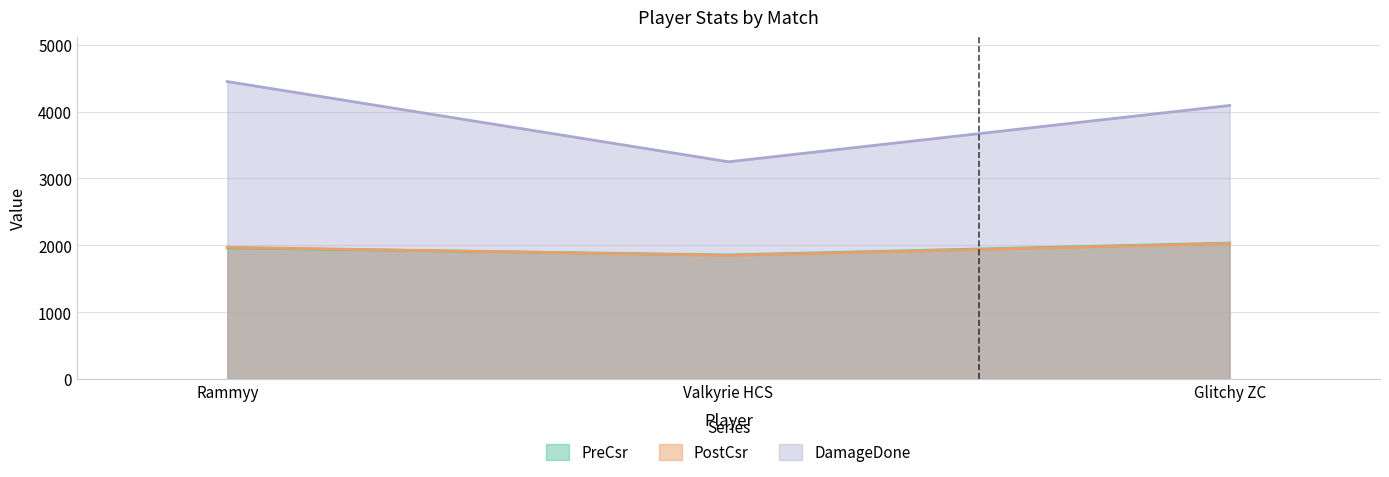

How many data points in DamageDone are less than 4093?

1